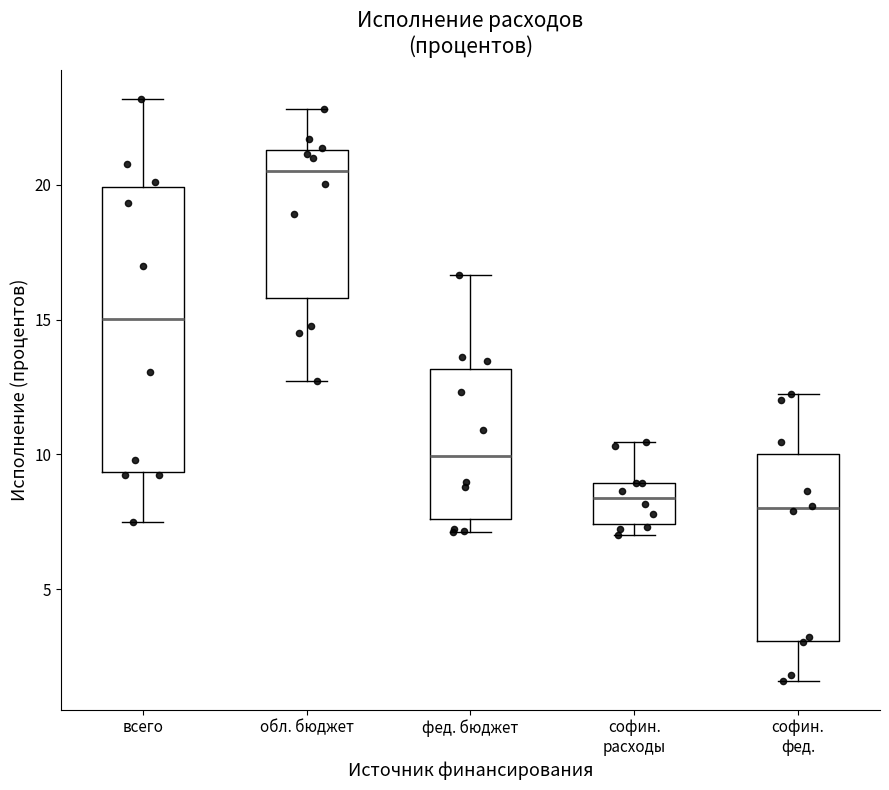

Where is the lower edge of the box for софин. расходы on the y-axis? The values are not printed on the chart, so give them approximately, as read against the axis.

7.5